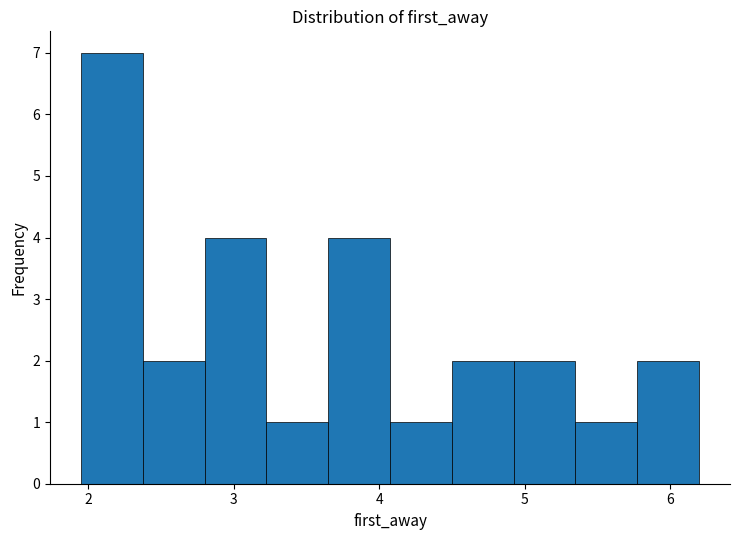

What is the height of the bar covering 2.4 to 2.8 on the x-axis? Neither the bar edges nor the heights are printed on the chart, so give them approximately, as read against the axes.

2